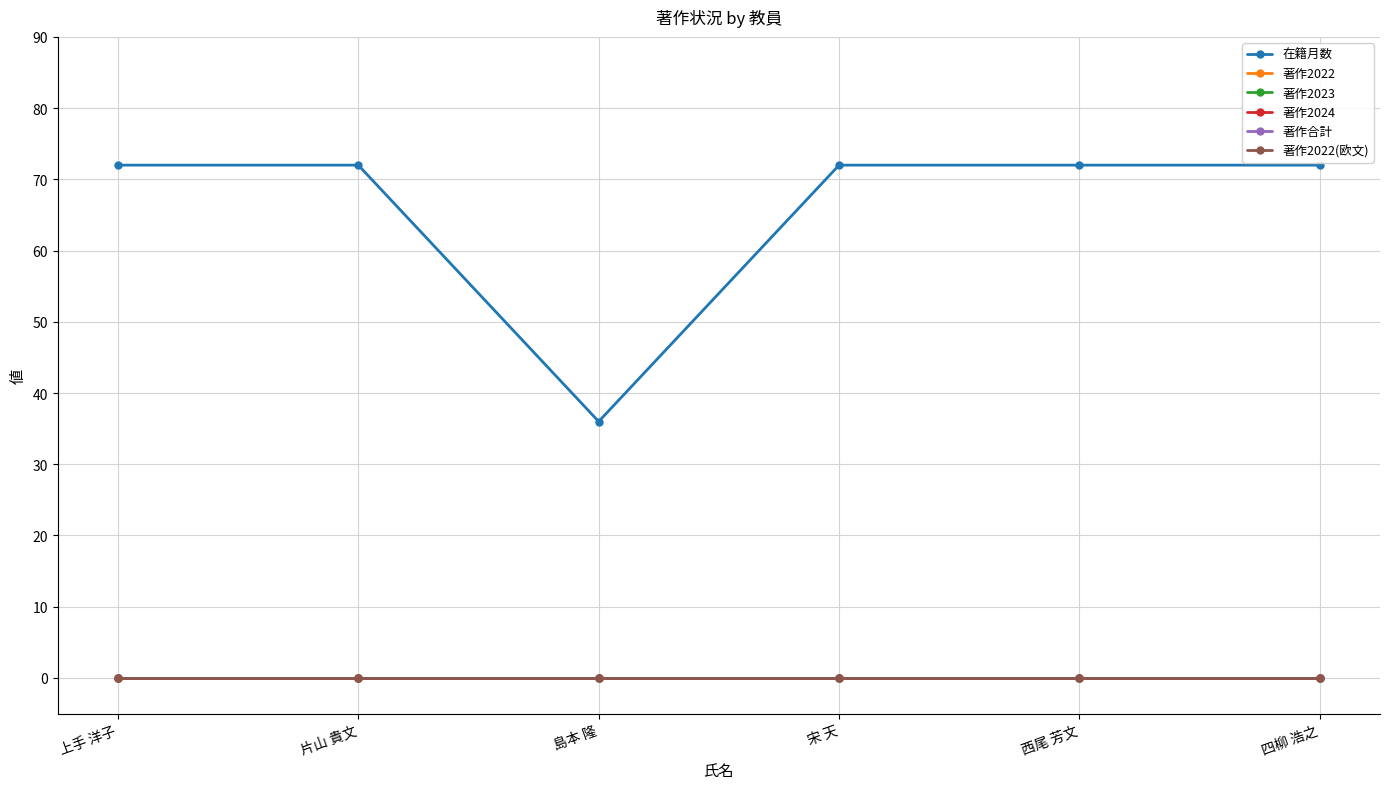

How many lines are shown in the chart?

6